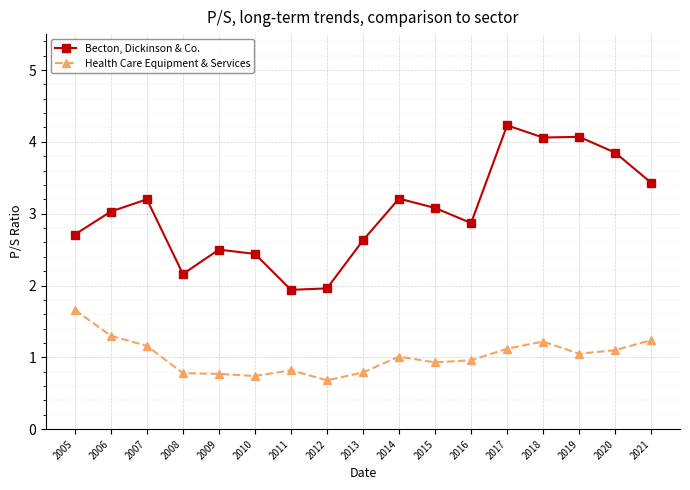

Between 2018 and 2020, which series saw the biggest shift?

Becton, Dickinson & Co.